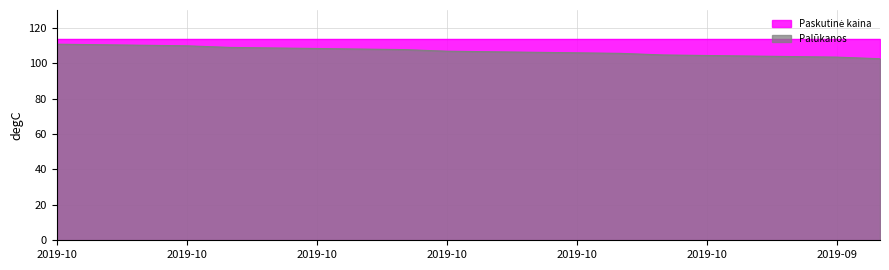

Does the chart display data point markers on the line(s)?

No